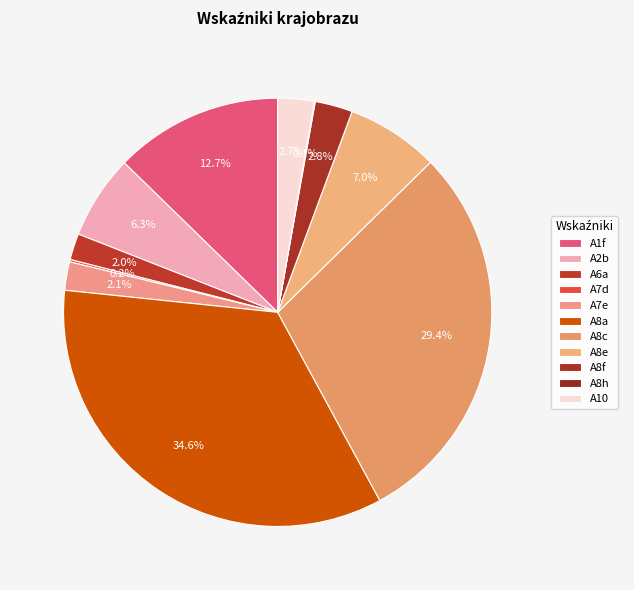

To the nearest percent, what is the combined percentage of A8e and A8c?

36%